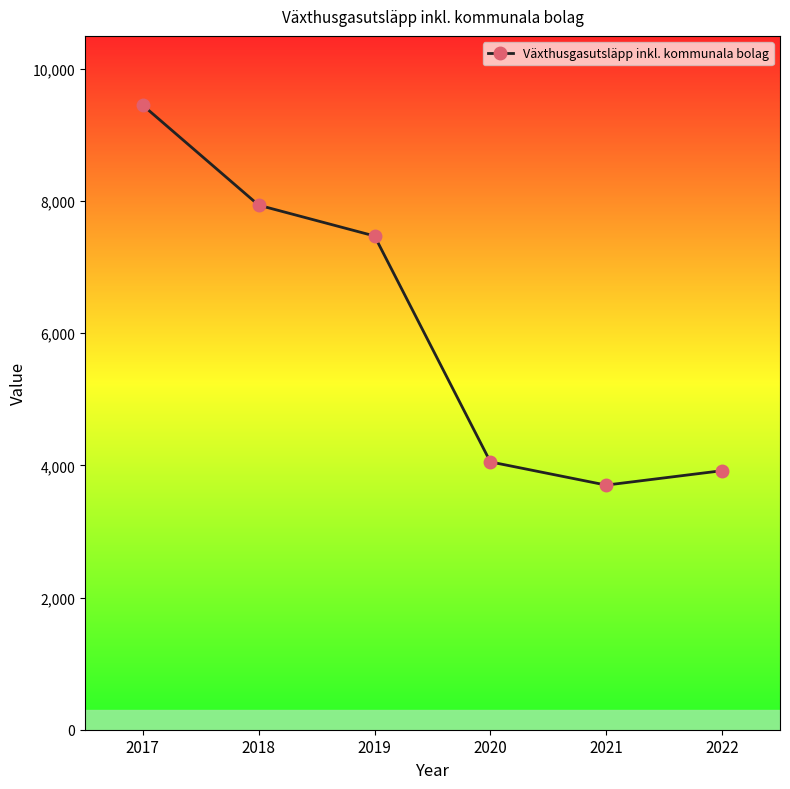

How many interior local valleys (lower than both neighbors) does the data have?

1